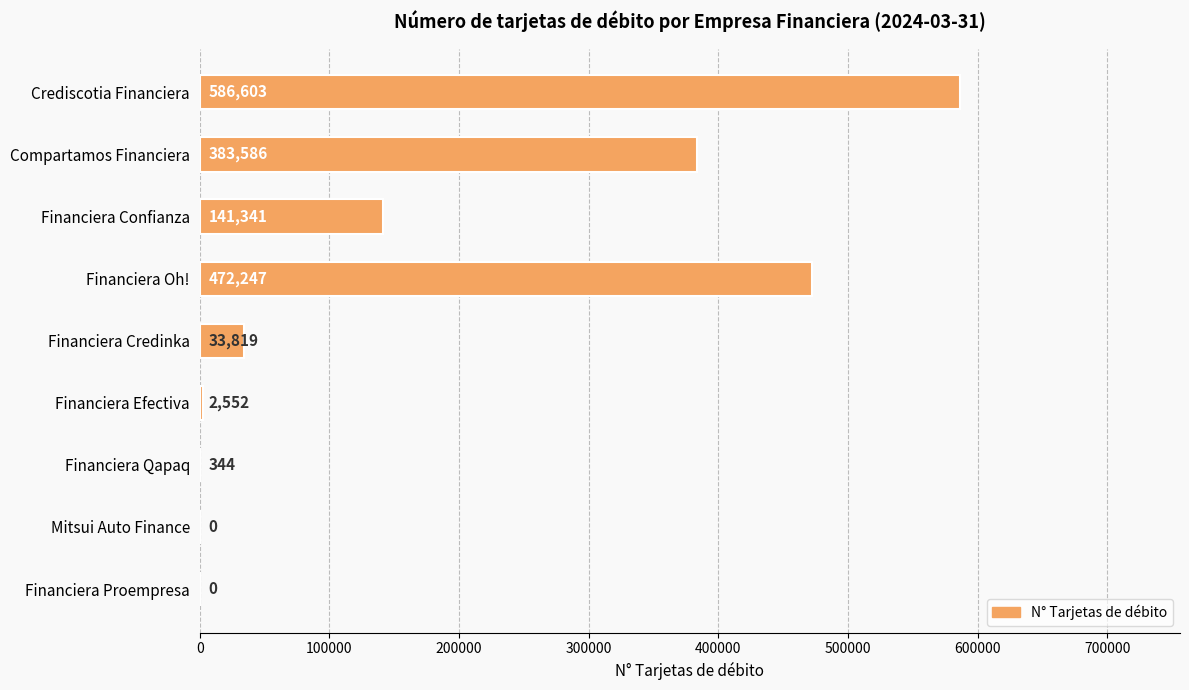

Which category has the highest value across all series?

Crediscotia Financiera